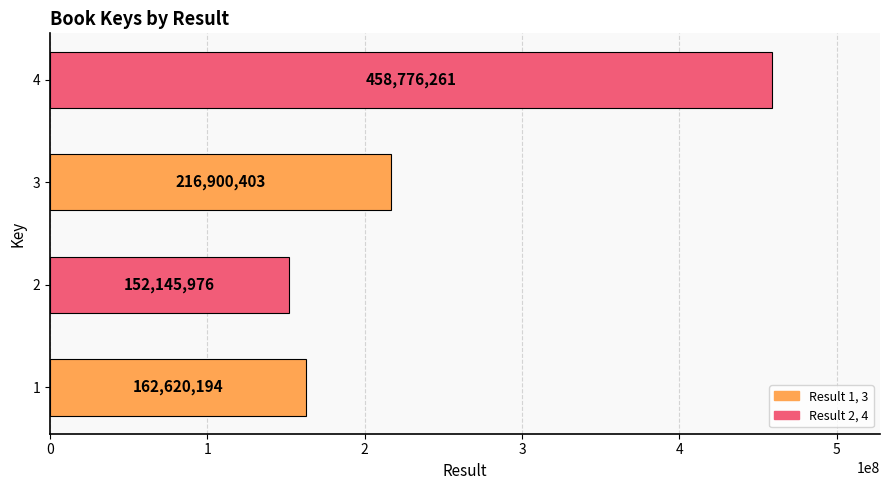

What is the change in value from 1 to 3?

+54280209